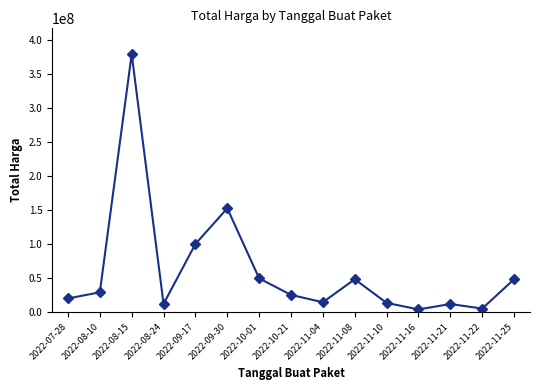

At which category does the data reach its first local valley?

2022-08-24